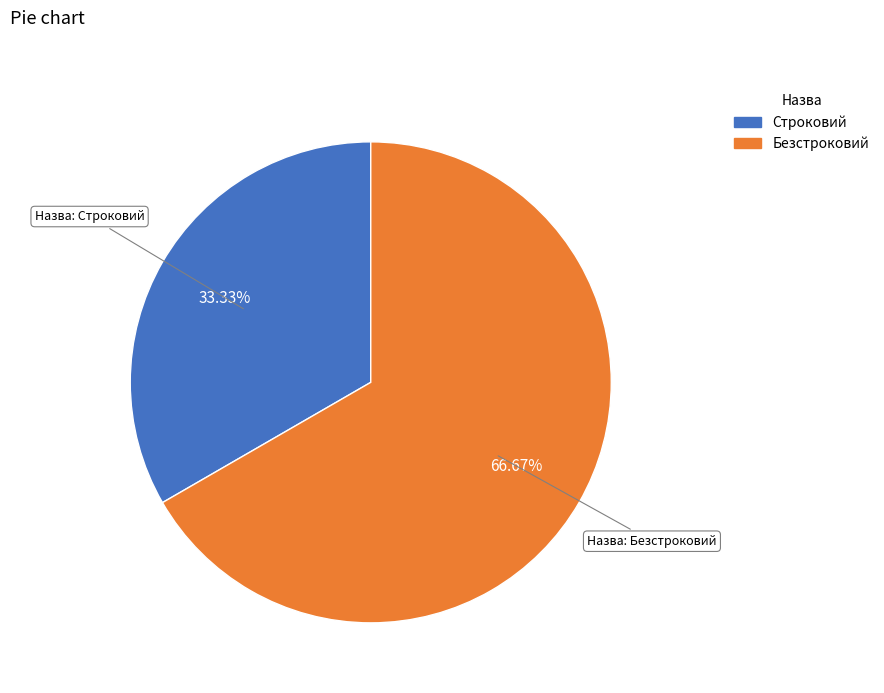

True or false: Строковий accounts for 33% of the total.

True